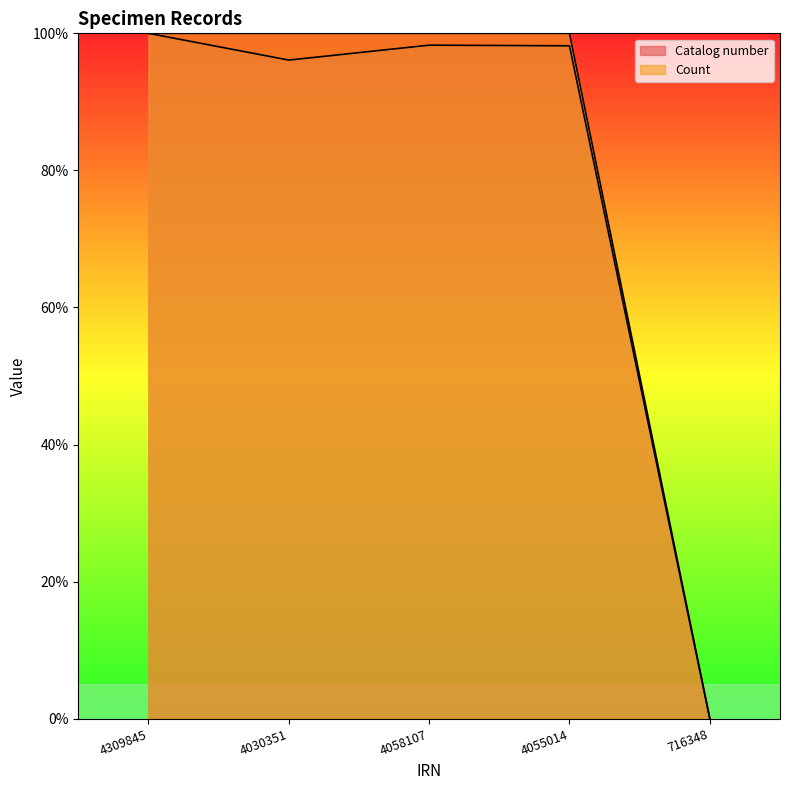

At which label is Count closest to 50?

4309845